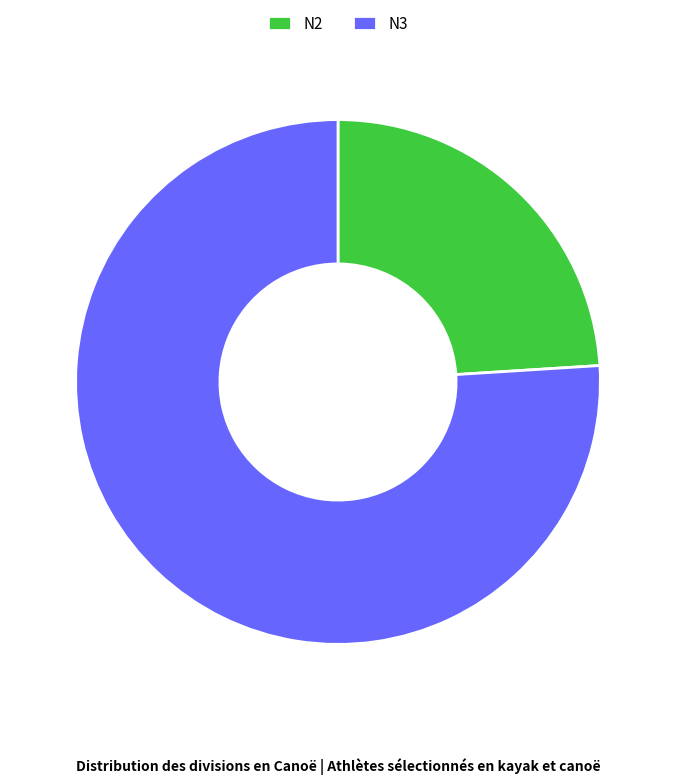

What is the largest slice in the pie chart?

N3